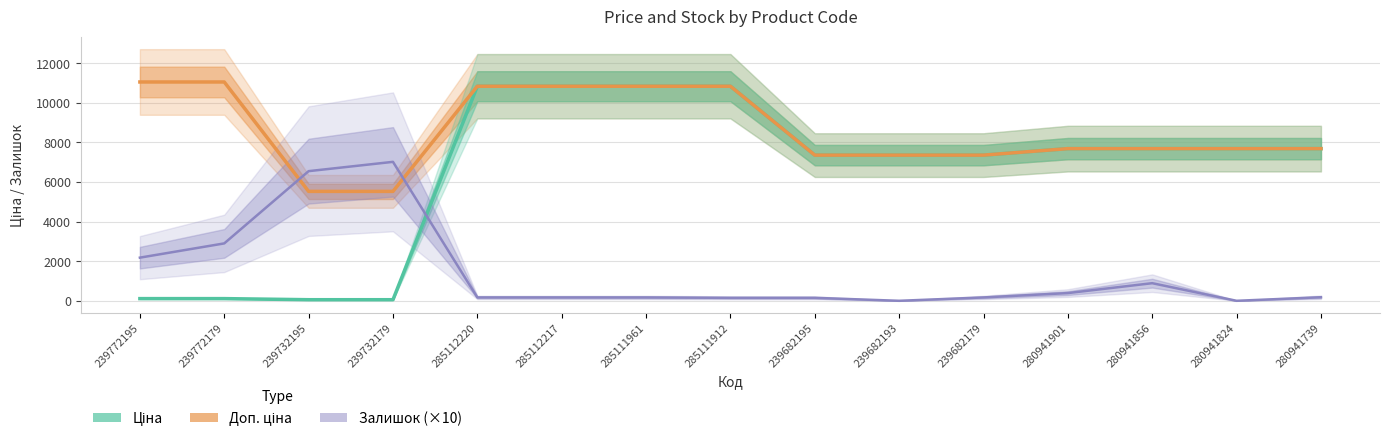

Rank the series by their maximum value, from highest to lowest.

Доп. ціна, Ціна, Залишок (×10)